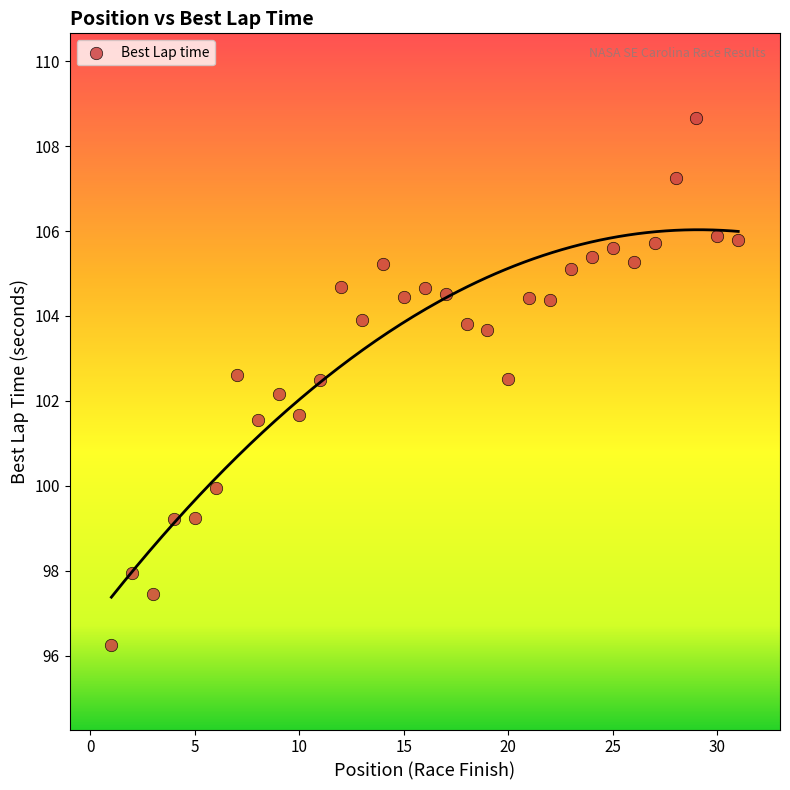

What is the range of X values (max minus min)?

30.0